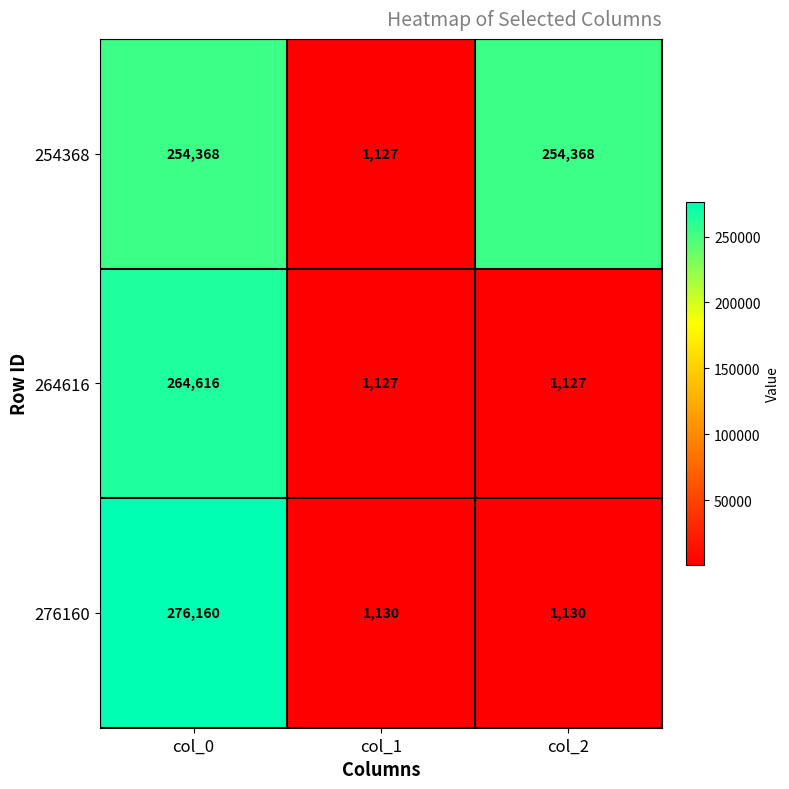

Reading left to right, extract all data points from this chart.

254368: 254368	1127	254368
264616: 264616	1127	1127
276160: 276160	1130	1130